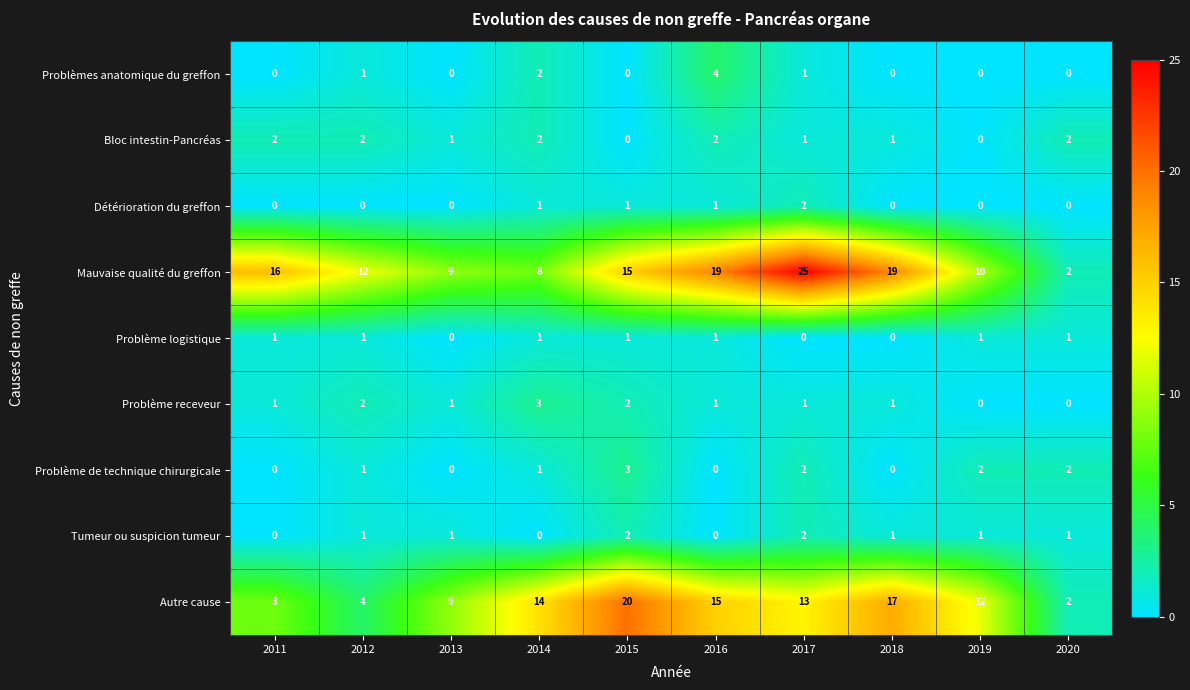

Which series has the widest spread of values?

Mauvaise qualité du greffon